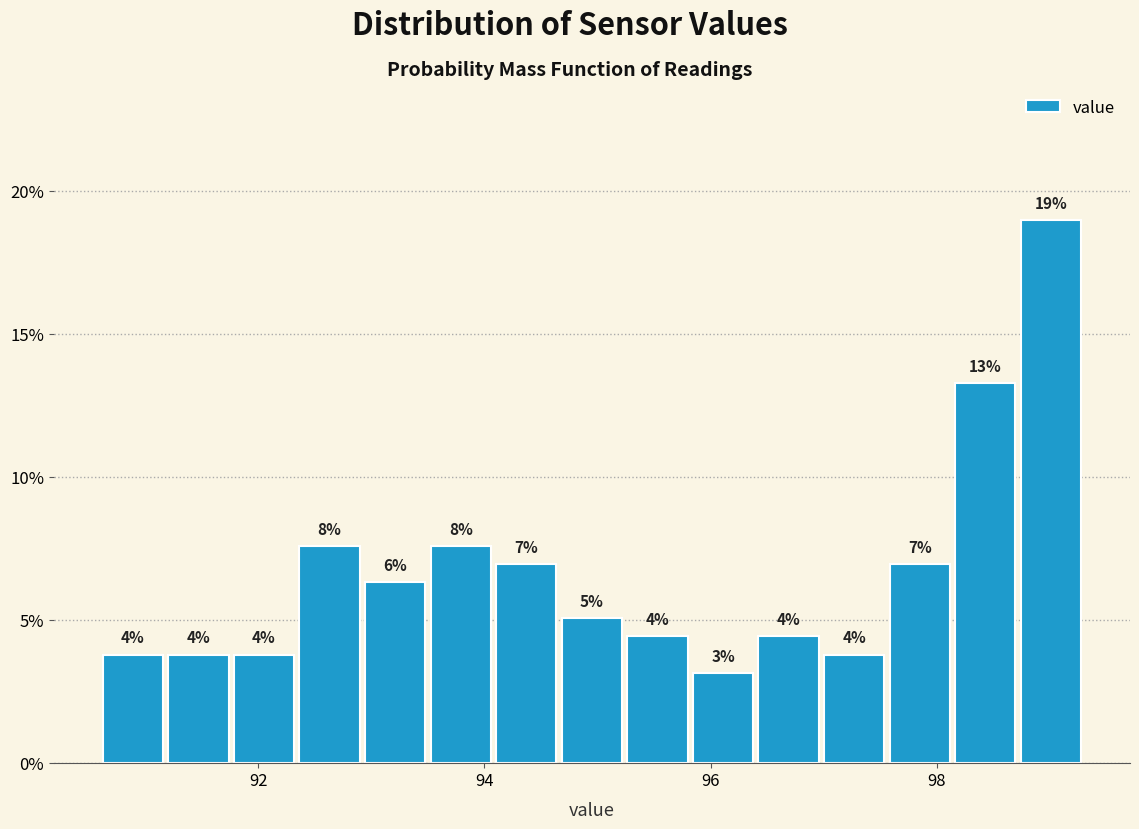

Read against the x-axis, roughly where is the centre of the tallest bar?

99.0